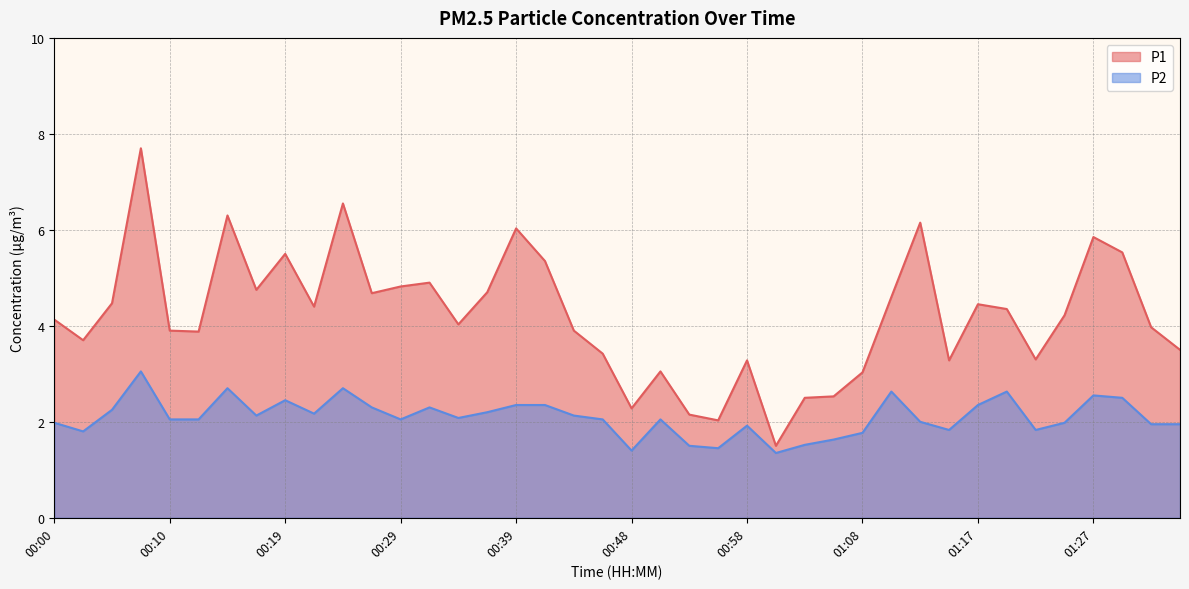

Reading left to right, list all the values displayed in this chart.

P1: 4.1	3.7	4.5	7.7	3.9	3.9	6.3	4.8	5.5	4.4	6.5	4.7	4.8	4.9	4.0	4.7	6.0	5.3	3.9	3.4	2.3	3.0	2.1	2.0	3.3	1.5	2.5	2.5	3.0	4.6	6.2	3.3	4.5	4.3	3.3	4.2	5.8	5.5	4.0	3.5
P2: 2.0	1.8	2.2	3.0	2.0	2.0	2.7	2.1	2.5	2.2	2.7	2.3	2.0	2.3	2.1	2.2	2.4	2.4	2.1	2.0	1.4	2.0	1.5	1.4	1.9	1.4	1.5	1.6	1.8	2.6	2.0	1.8	2.4	2.6	1.8	2.0	2.5	2.5	1.9	1.9